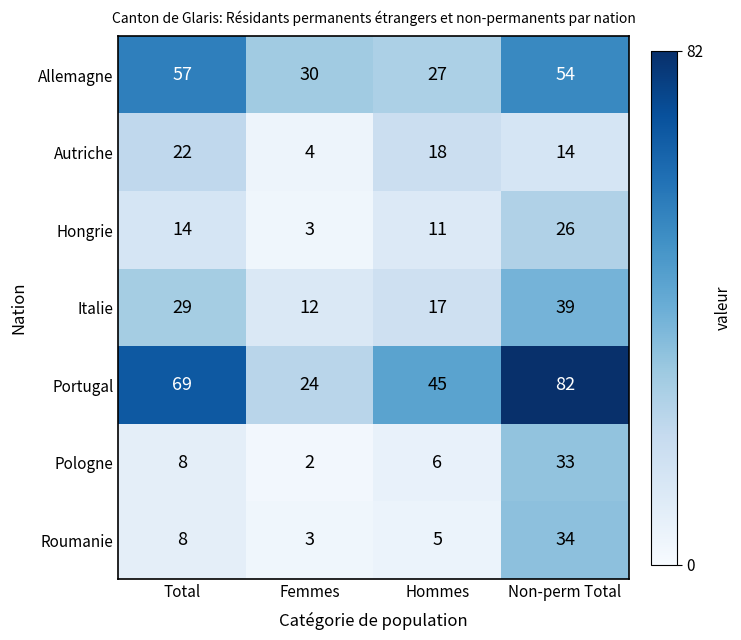

At which label is Roumanie closest to 18?

Total